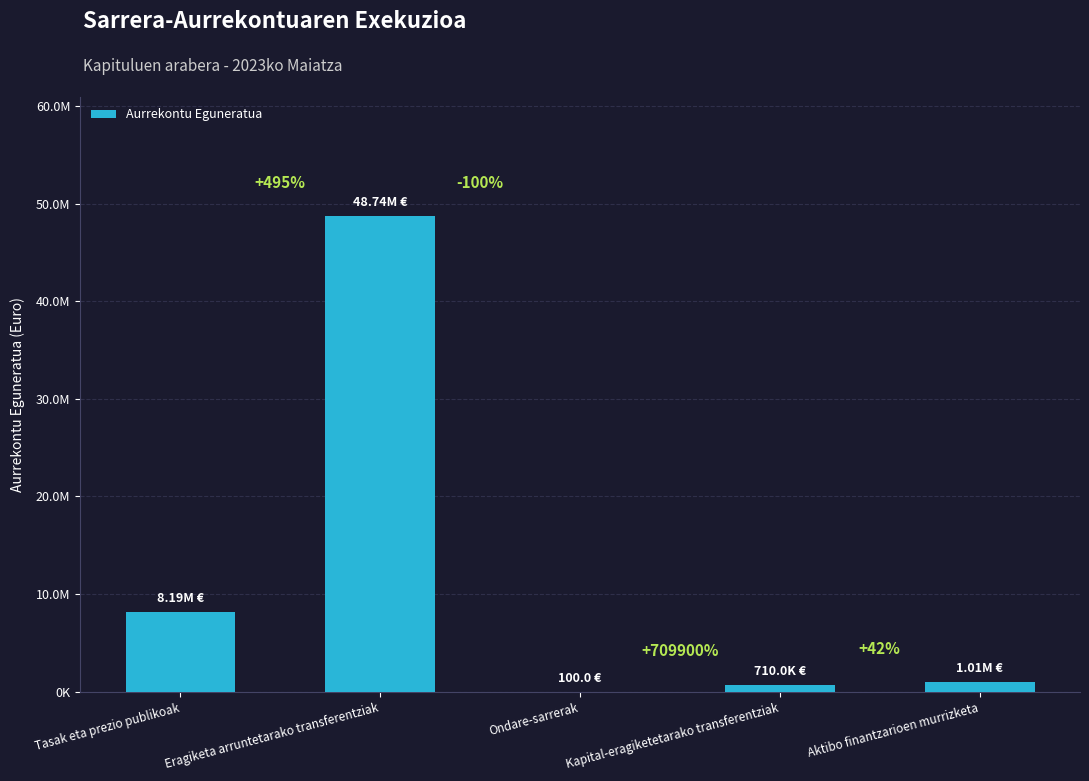

What is the label of the 3rd bar from the left?

Ondare-sarrerak